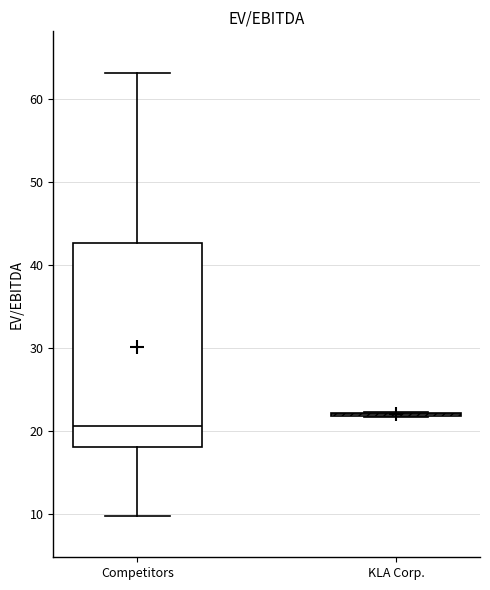

Comparing the boxes themselves (not the whiskers), which one is the tallest?

Competitors